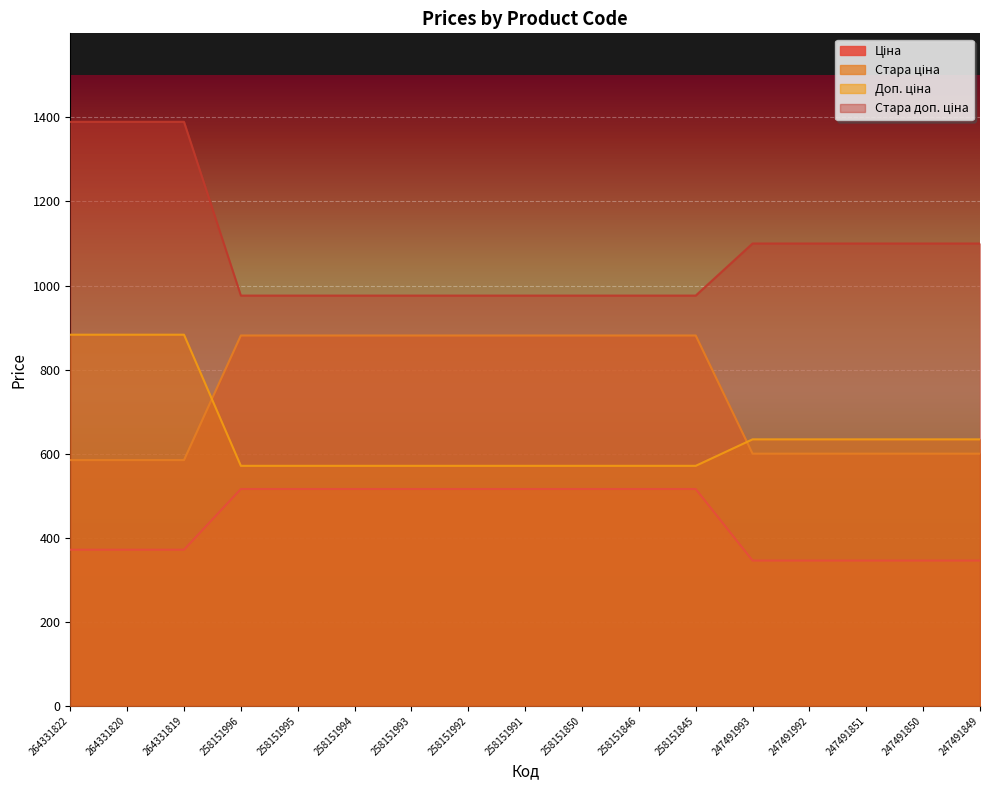

What is the value of the Стара ціна point at the 2nd from the left?

584.7